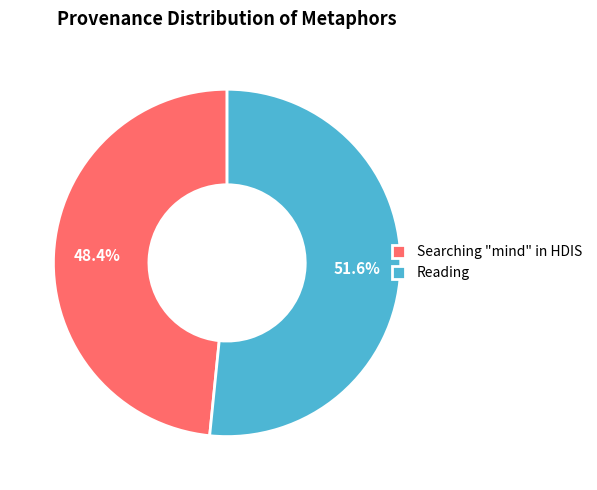

Which category accounts for the majority?

Reading